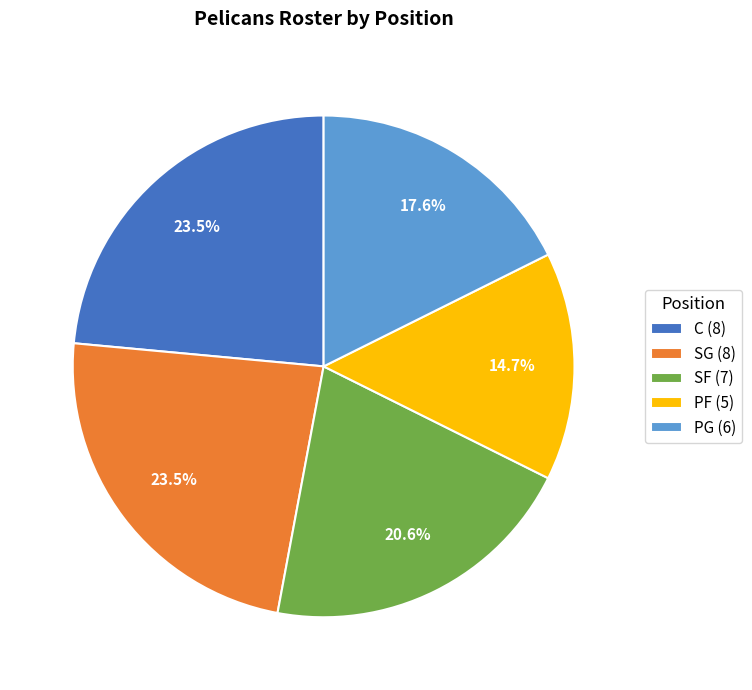

Which has a higher value, PF (5) or SF (7)?

SF (7)